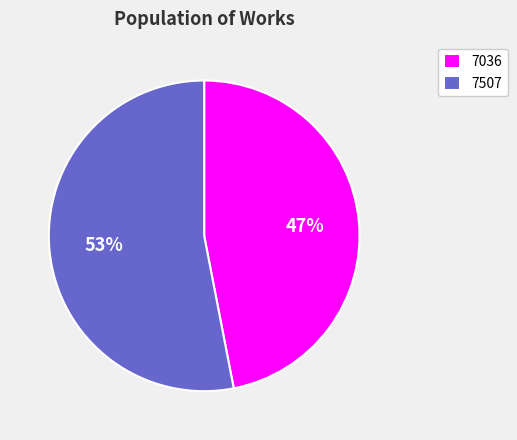

To the nearest percent, what portion does 7036 represent?

47%